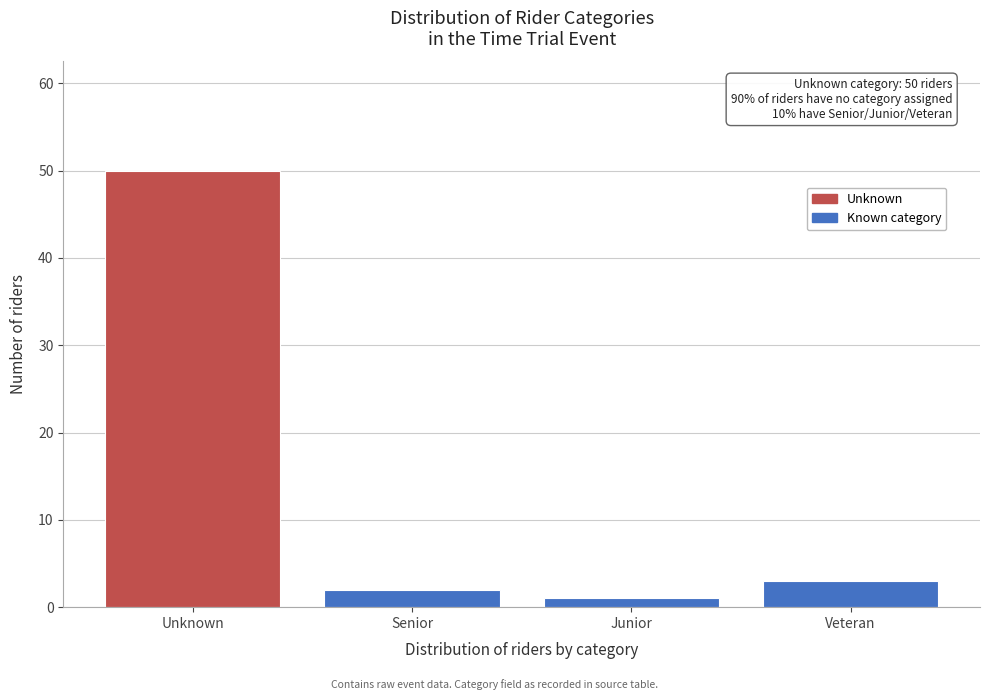

Reading right to left, transcribe all the data shown in this chart.

3	1	2	50